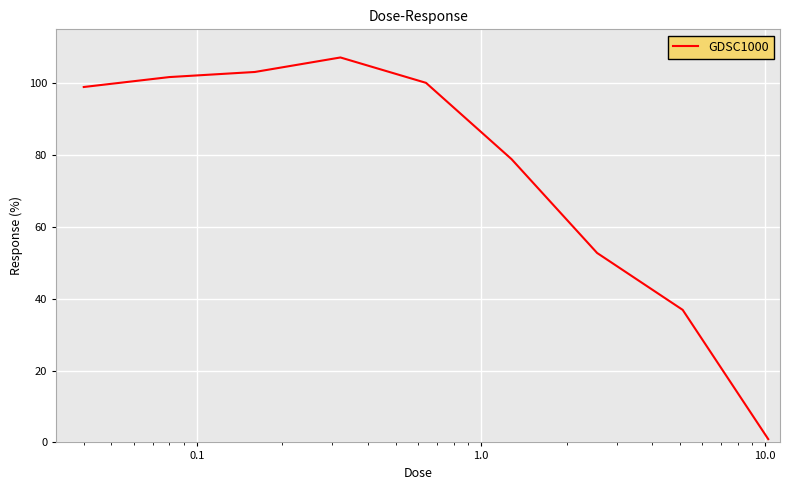

What is the greatest value displayed?

107.2